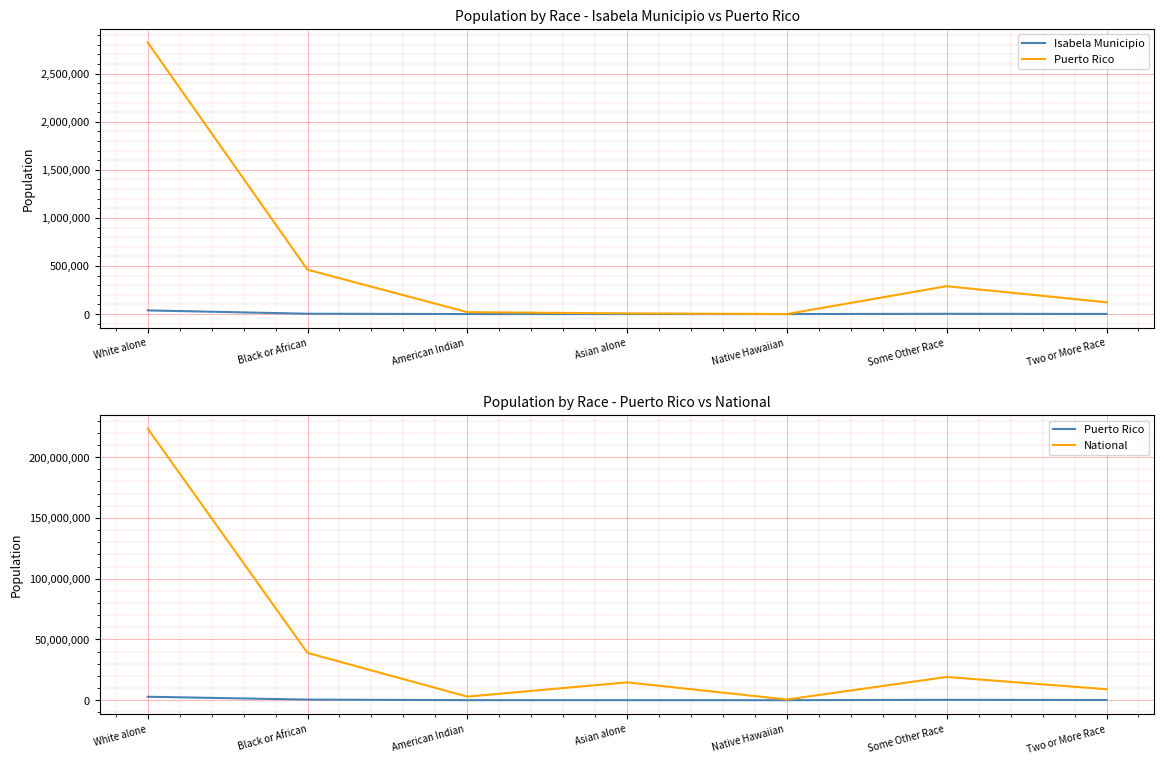

What position from the left is Some Other Race ?

6